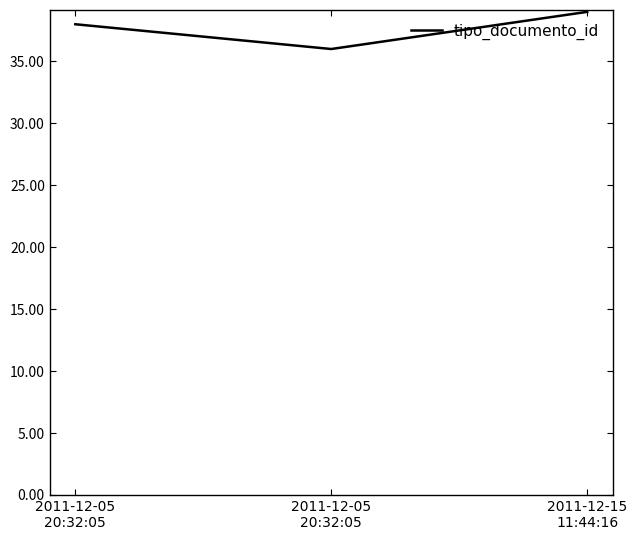

How many categories are shown in the chart?

3